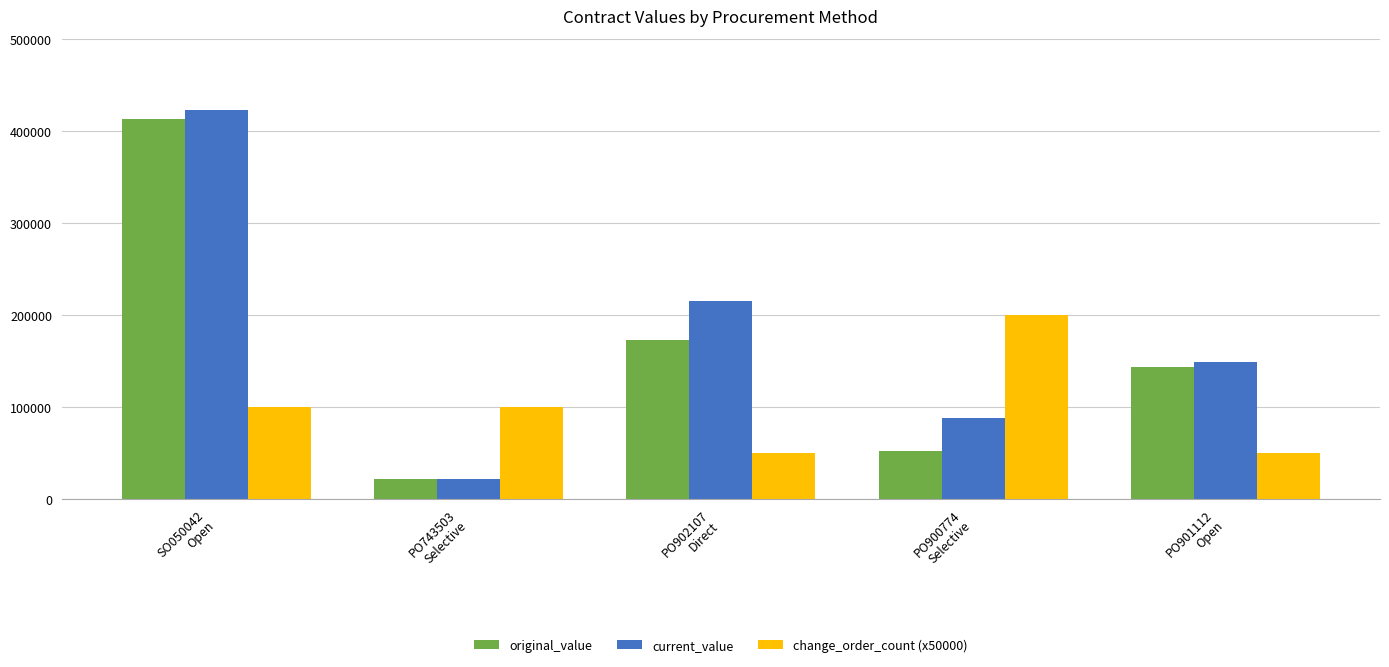

What is the sum of all change_order_count (x50000) values?

500000.0